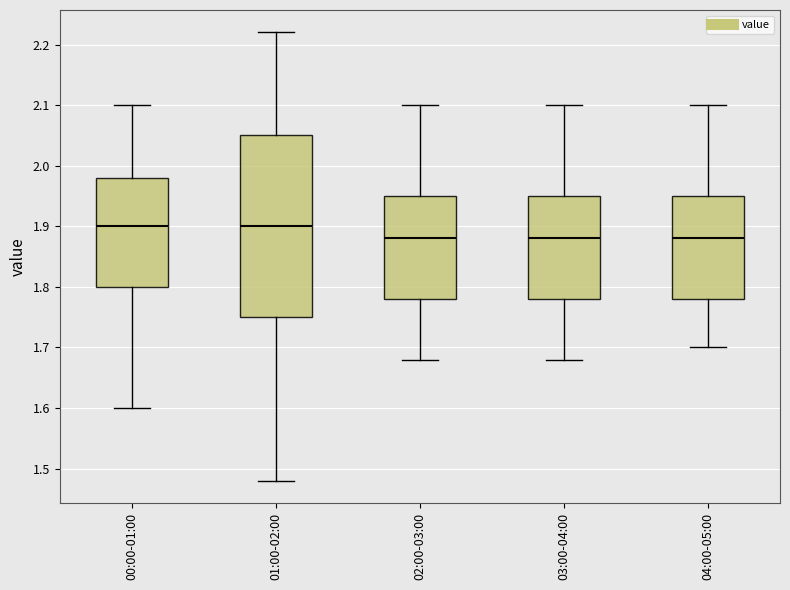

Reading left to right, read every box against the y-axis: the position of its median line, the range the box covers, and the ends of its whiskers. The values are not printed on the chart, so give them approximately, as read against the axis.

00:00-01:00: median 1.90, box 1.80 to 1.98, whiskers 1.60 to 2.10
01:00-02:00: median 1.90, box 1.75 to 2.05, whiskers 1.48 to 2.22
02:00-03:00: median 1.88, box 1.78 to 1.95, whiskers 1.68 to 2.10
03:00-04:00: median 1.88, box 1.78 to 1.95, whiskers 1.68 to 2.10
04:00-05:00: median 1.88, box 1.78 to 1.95, whiskers 1.70 to 2.10